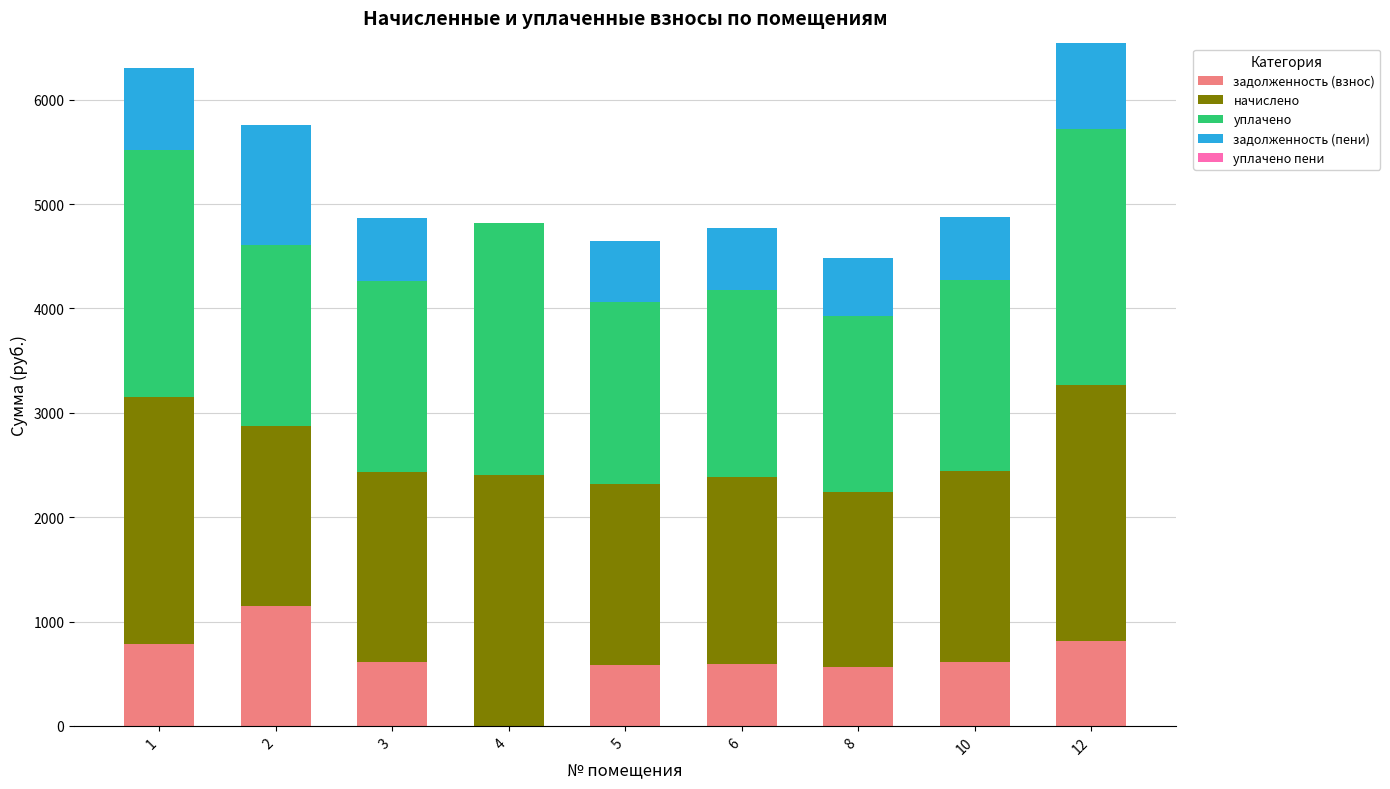

Are the bars grouped side by side (vs. stacked)?

No